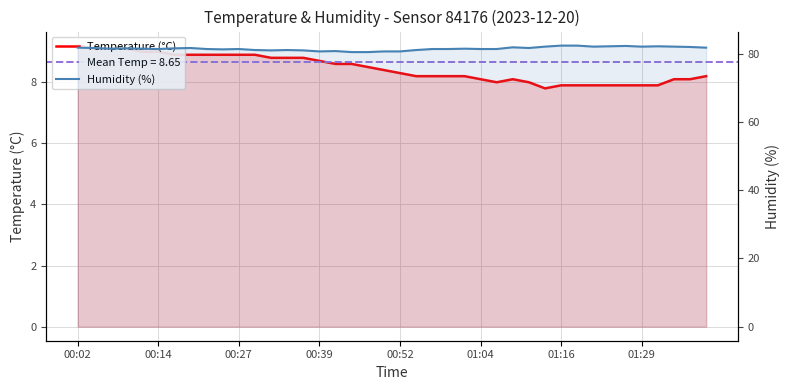

Reading left to right, list all the values displayed in this chart.

Temperature (°C): 9.2	9.1	9.1	9.1	9.0	9.0	8.9	8.9	8.9	8.9	8.9	8.9	8.8	8.8	8.8	8.7	8.6	8.6	8.5	8.4	8.3	8.2	8.2	8.2	8.2	8.1	8.0	8.1	8.0	7.8	7.9	7.9	7.9	7.9	7.9	7.9	7.9	8.1	8.1	8.2
Humidity (%): 81.8	81.7	81.5	81.6	81.5	81.4	81.6	81.7	81.4	81.3	81.4	81.1	81.0	81.1	81.0	80.7	80.8	80.5	80.5	80.7	80.7	81.1	81.4	81.4	81.5	81.4	81.4	81.9	81.7	82.1	82.4	82.4	82.1	82.2	82.3	82.1	82.2	82.1	82.0	81.8